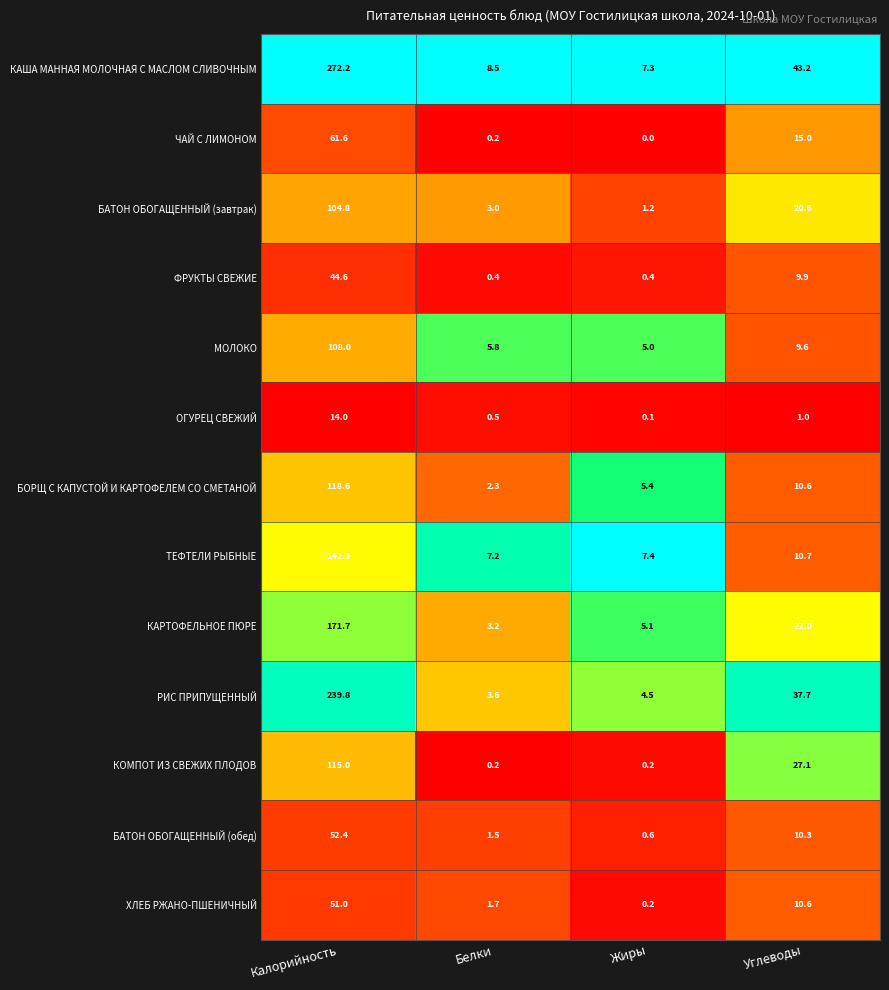

True or false: БОРЩ С КАПУСТОЙ И КАРТОФЕЛЕМ СО СМЕТАНОЙ has a value of 10.6 at Углеводы.

True